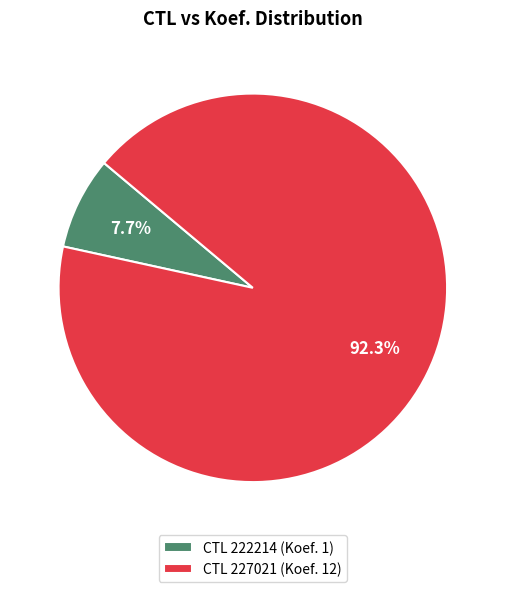

Which category has the smallest portion of the pie?

CTL 222214 (Koef. 1)